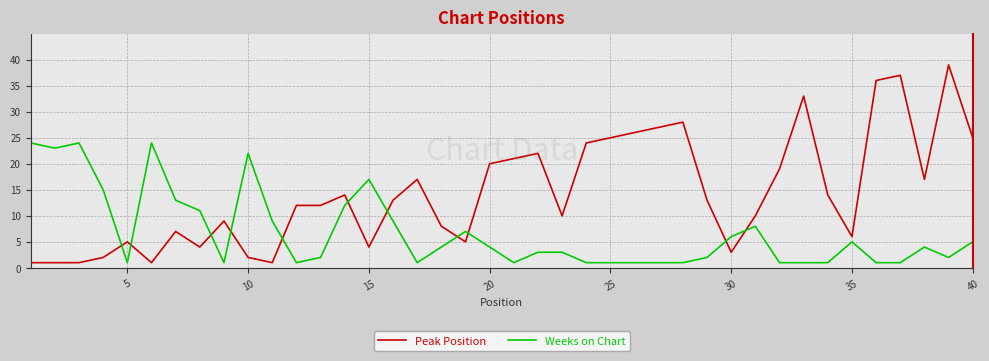

Does the chart display data point markers on the line(s)?

No